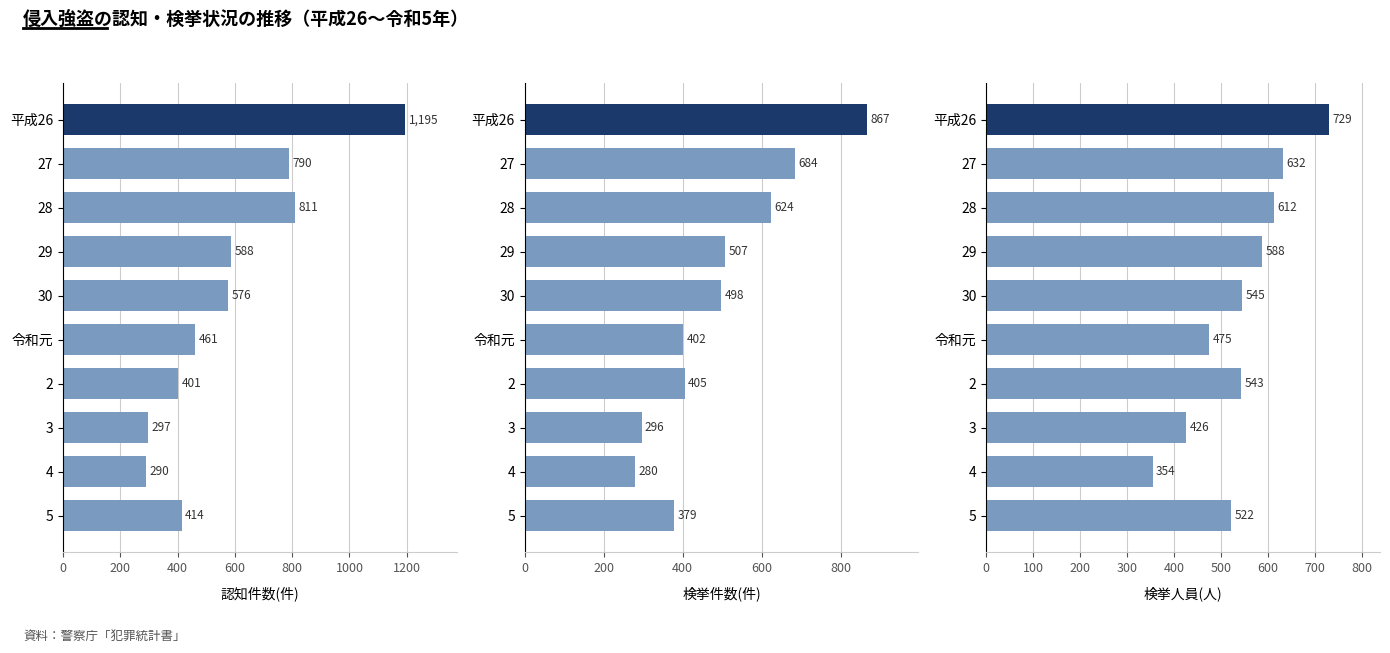

What value does the 検挙人員(人) series have at 平成26, to the nearest 5?

730